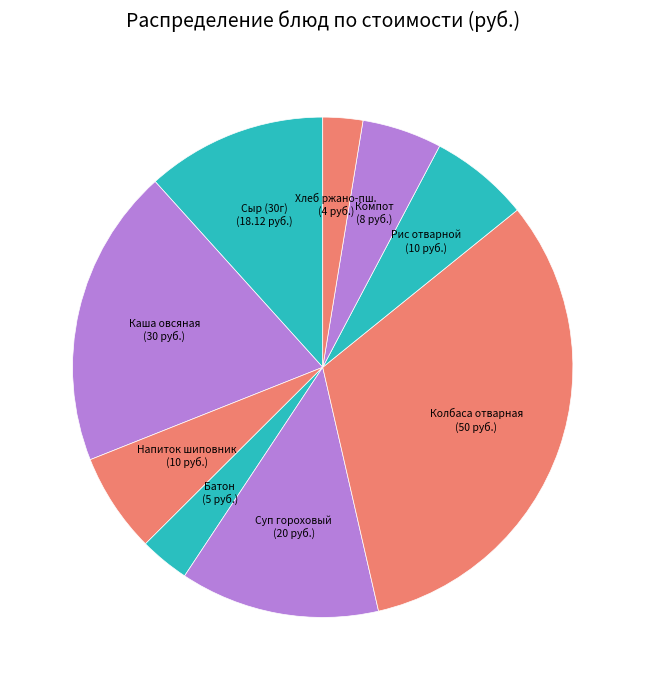

Approximately how many times larger is the value at Хлеб ржано-пш. (4 руб.) compared to Напиток шиповник (10 руб.)?

0.4